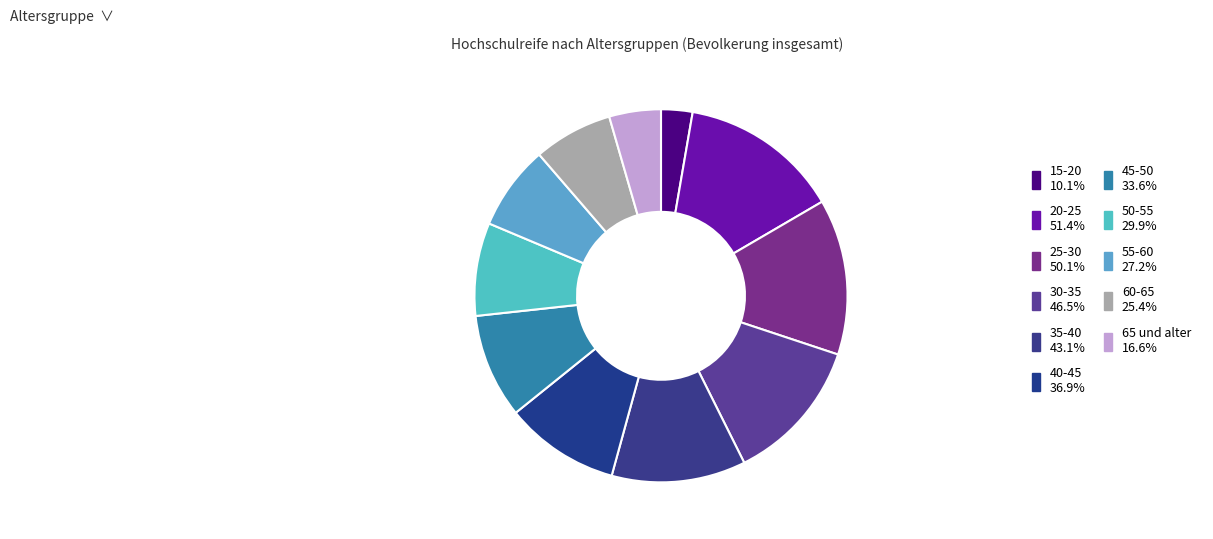

Count the number of slices in the pie.

11